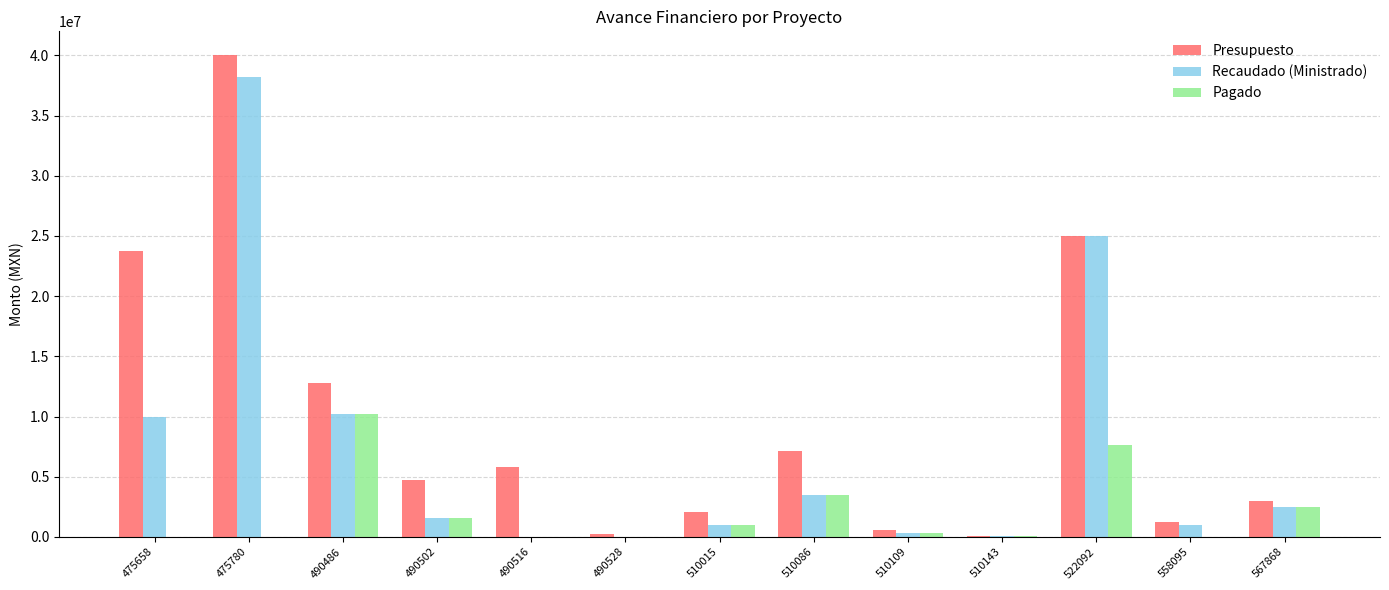

What is the greatest value displayed?

40000000.0